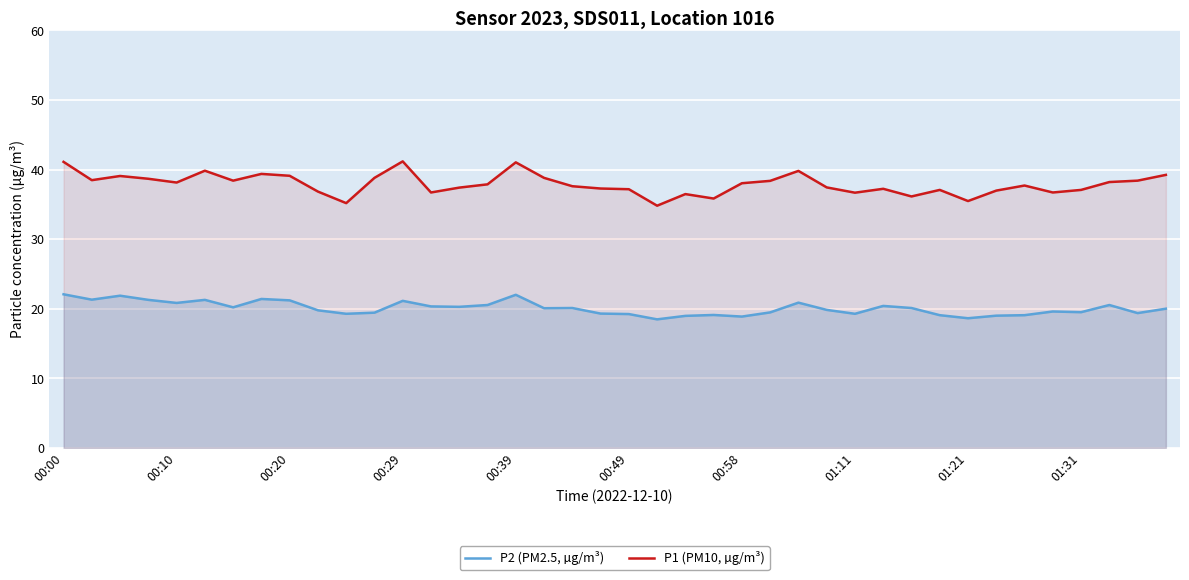

True or false: P1 (PM10, µg/m³) and P2 (PM2.5, µg/m³) cross at least once.

False